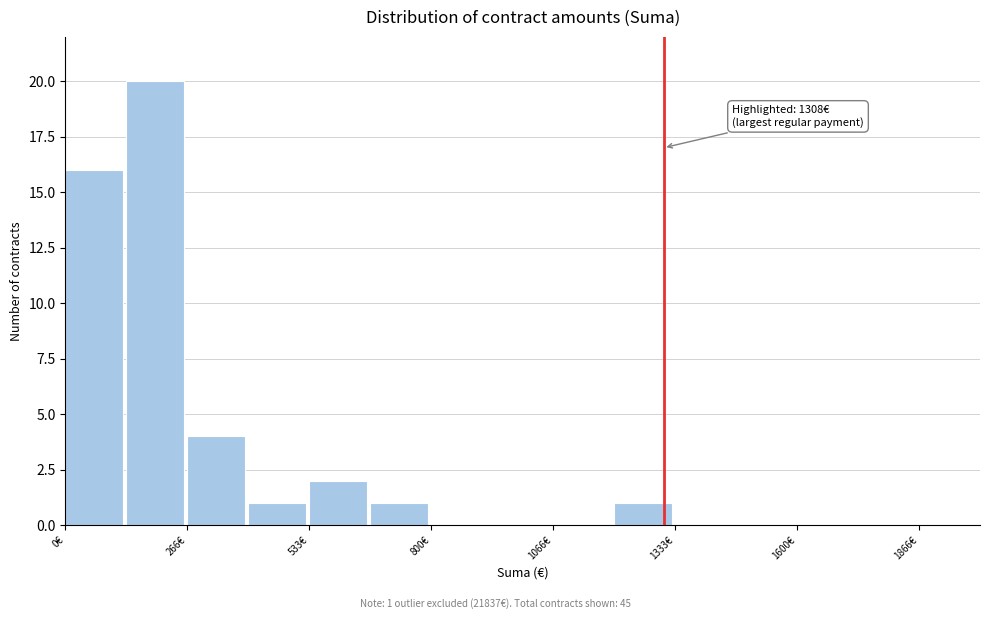

Read against the x-axis, roughly where is the centre of the tallest bar?

200